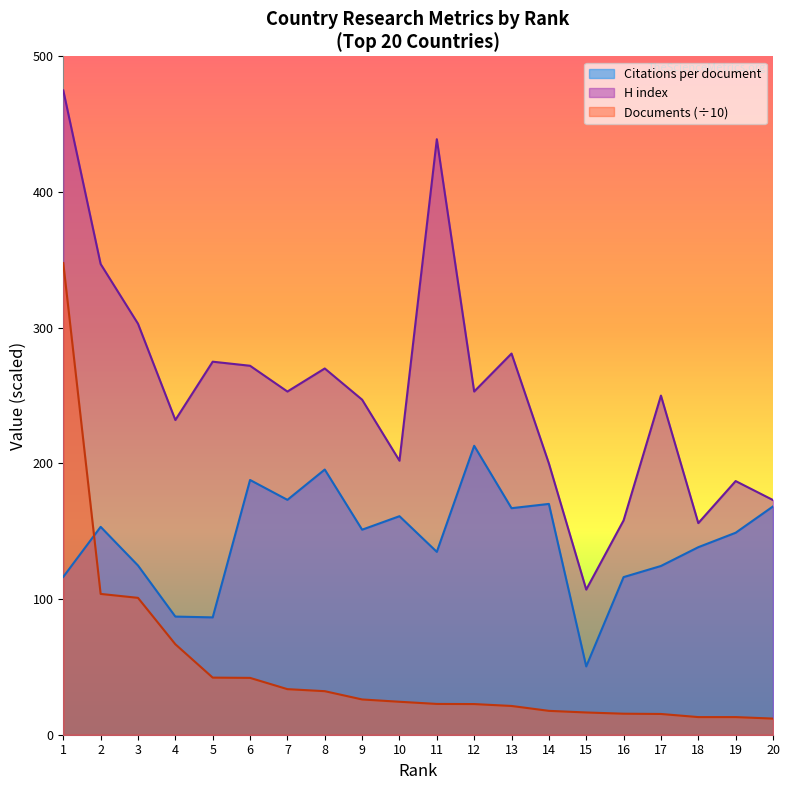

Which series changed the most between 4 and 6?

Citations per document